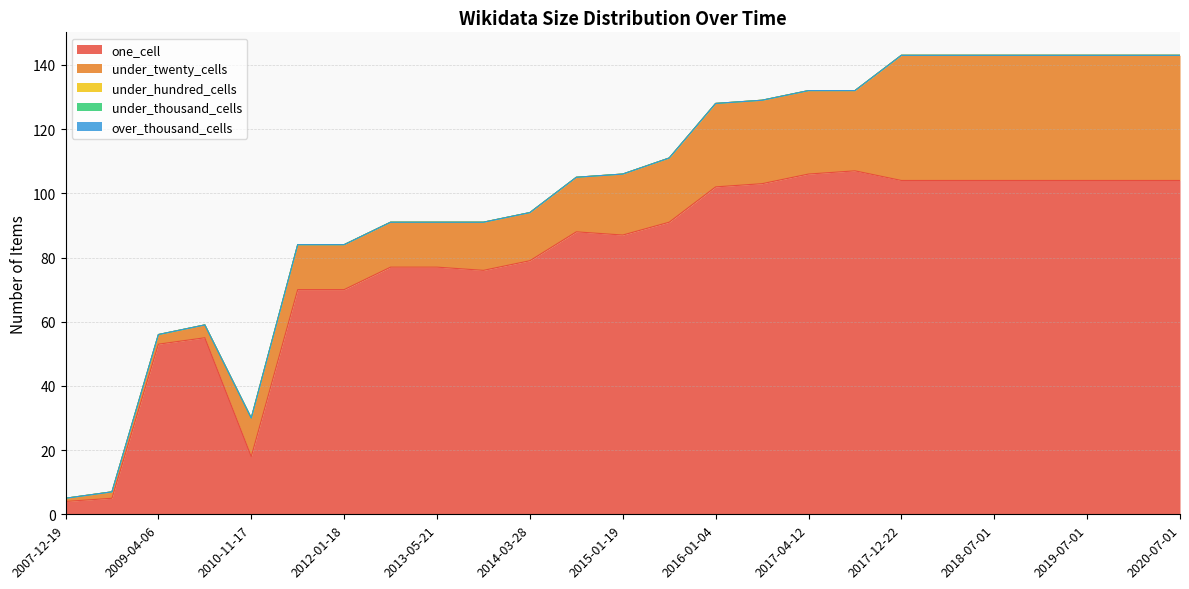

Between 2016-01-04 and 2020-01-01, which is larger?

2020-01-01